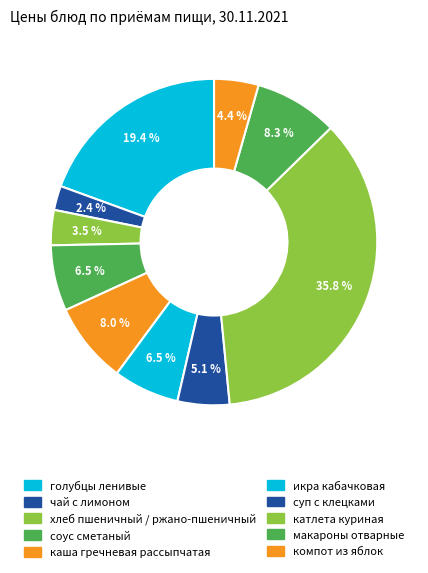

Count the number of slices in the pie.

10